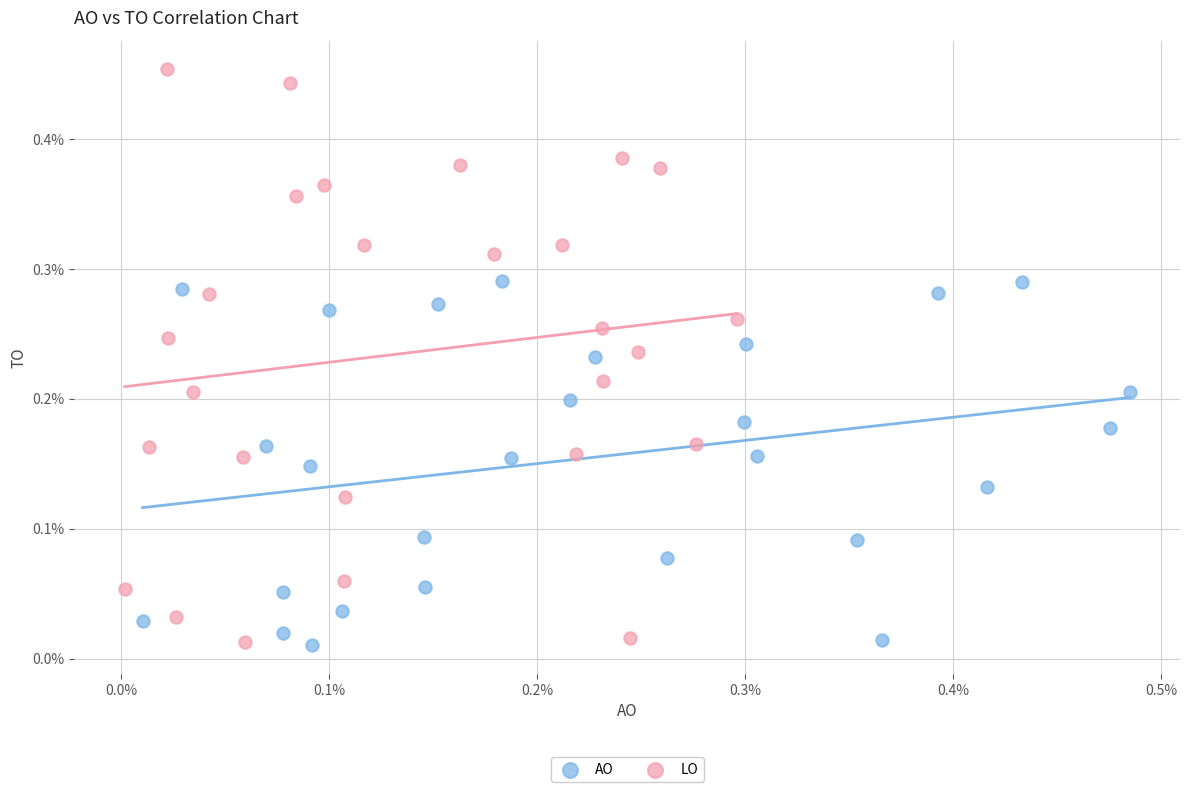

What are all the series names shown in the legend?

AO, LO